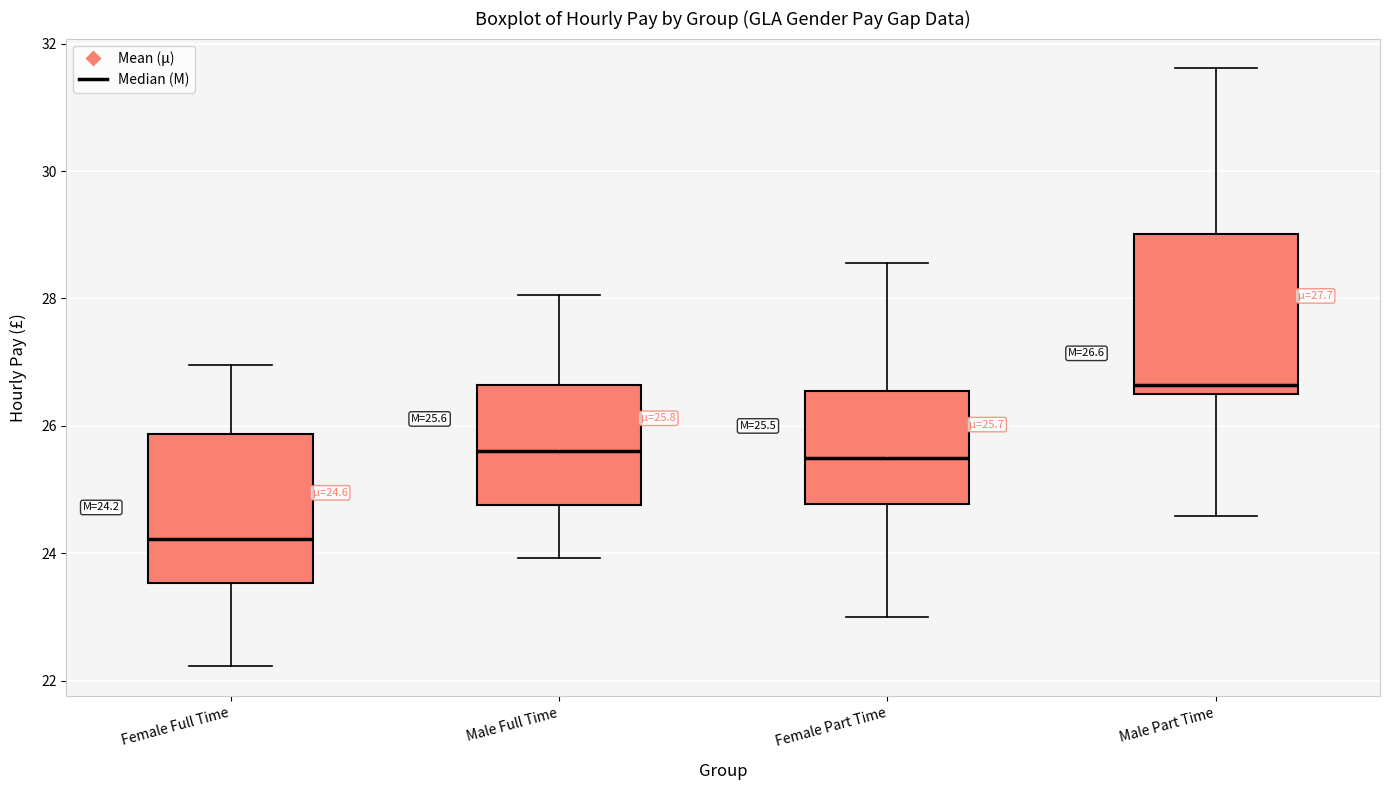

Which box has the lowest median line?

Female Full Time